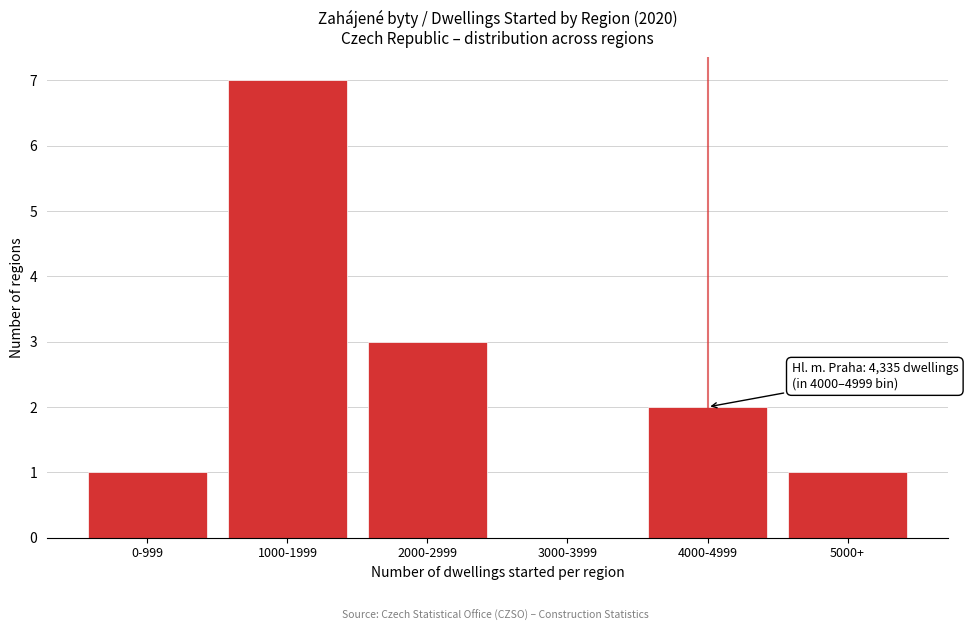

Reading left to right, transcribe all the data shown in this chart.

0-999=1	1000-1999=7	2000-2999=3	3000-3999=0	4000-4999=2	5000+=1